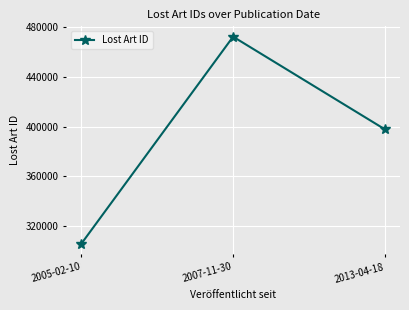

The value at 2005-02-10 is 194413. True or false?

False